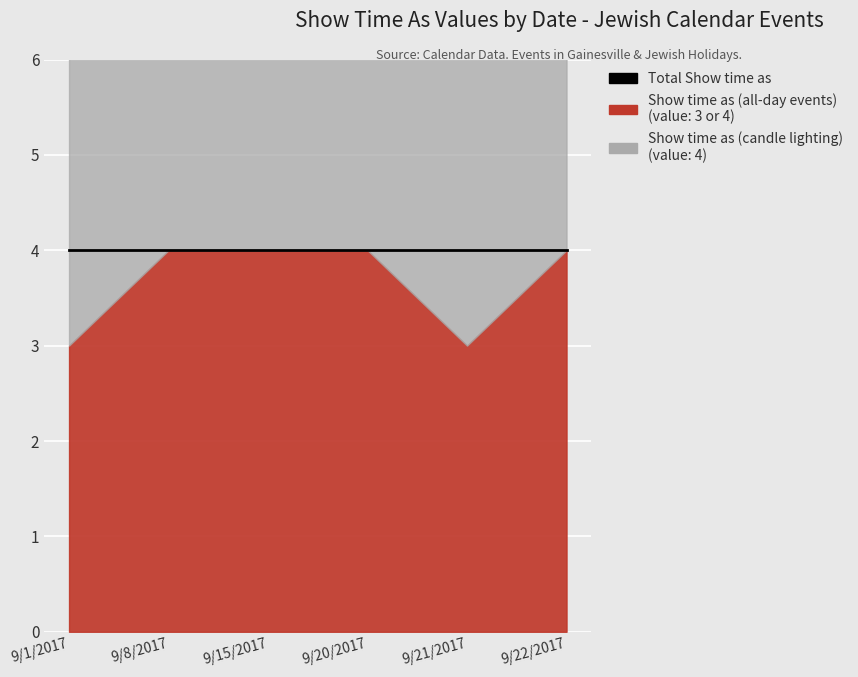

What is the label of the 2nd point from the left?

9/8/2017